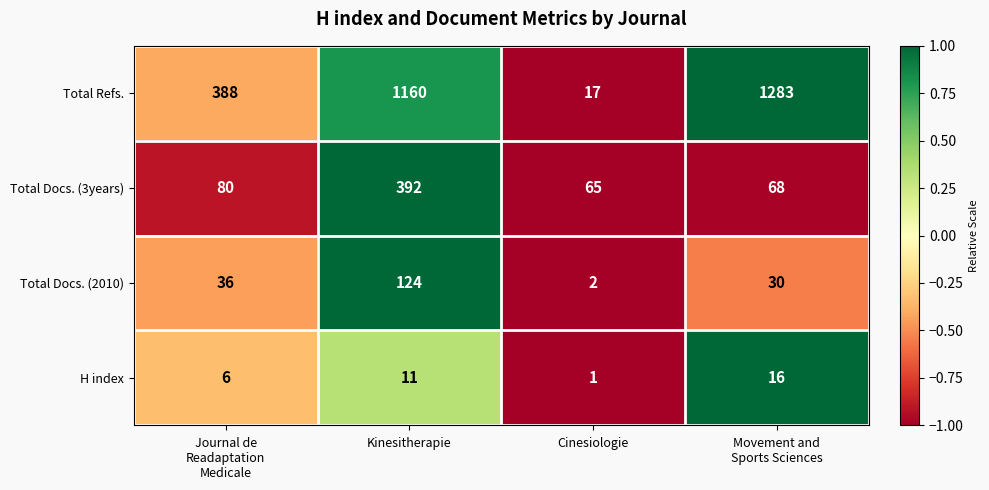

True or false: Total Docs. (2010) has a value of 26 at Kinesitherapie.

False